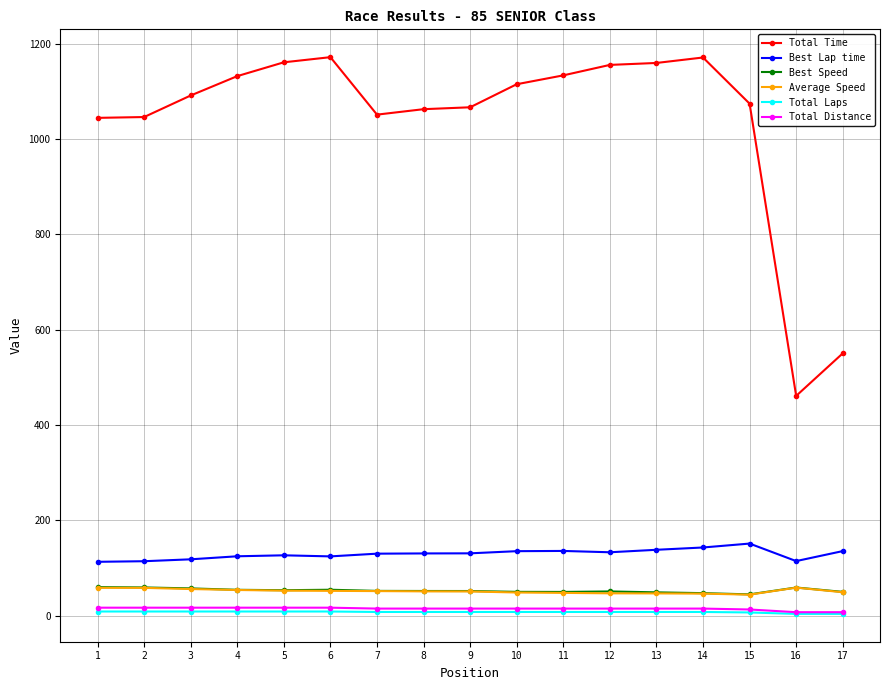

Which series has the largest total across all categories?

Total Time